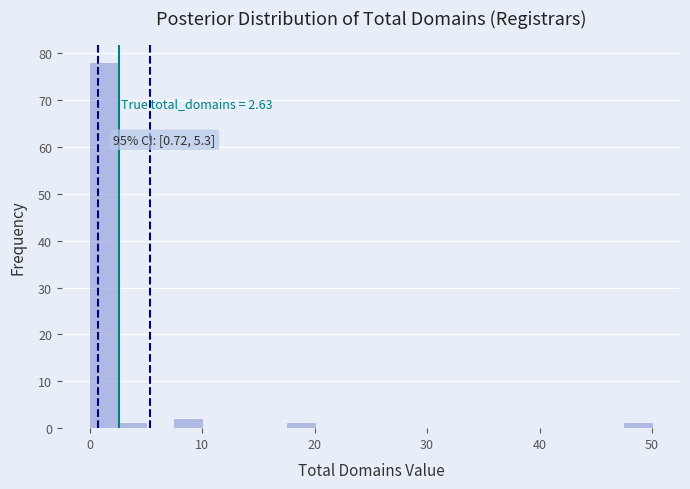

Read against the x-axis, roughly where is the centre of the tallest bar?

1